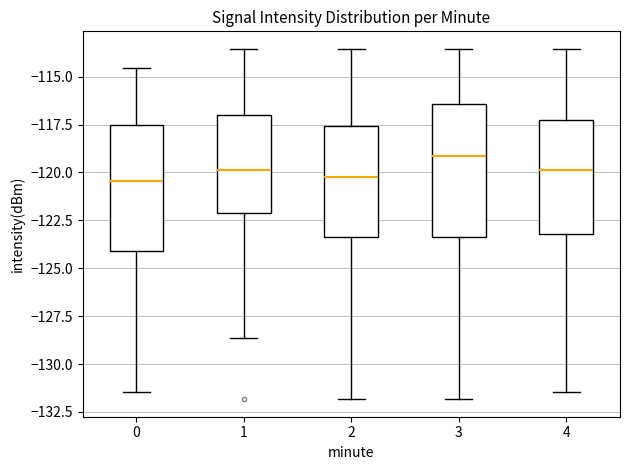

Which box's median line is the highest?

3